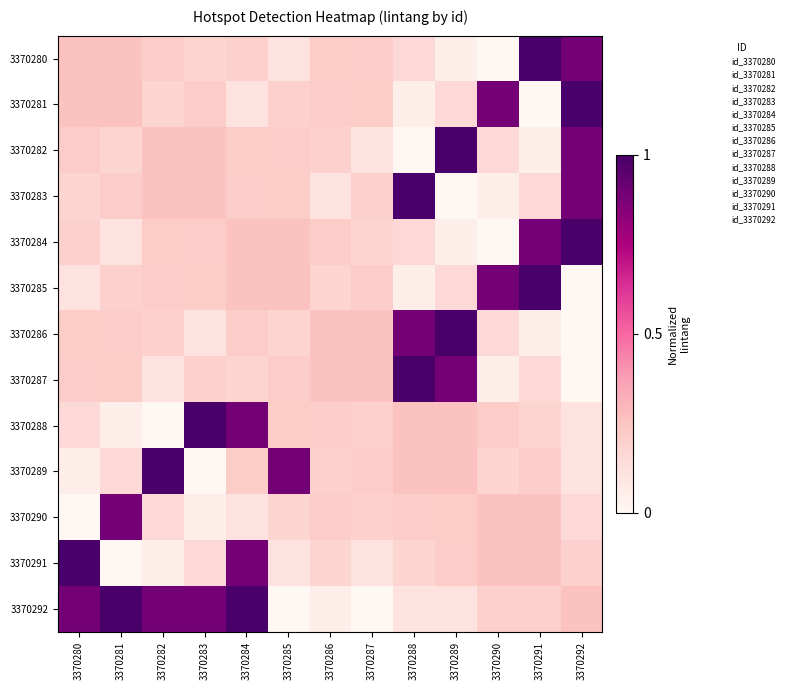

Which series has the largest total across all categories?

3370292